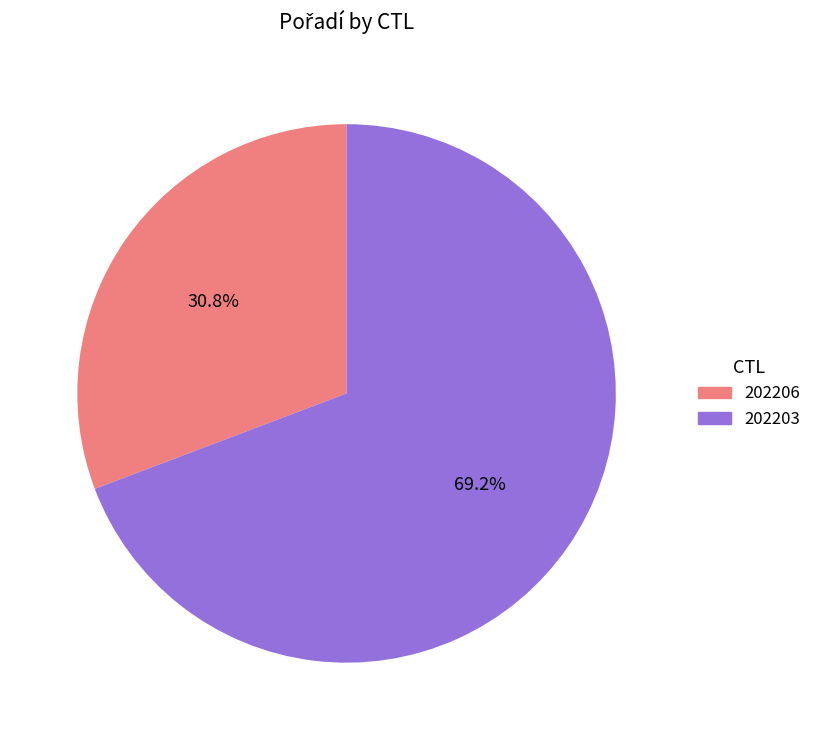

Count the number of slices in the pie.

2